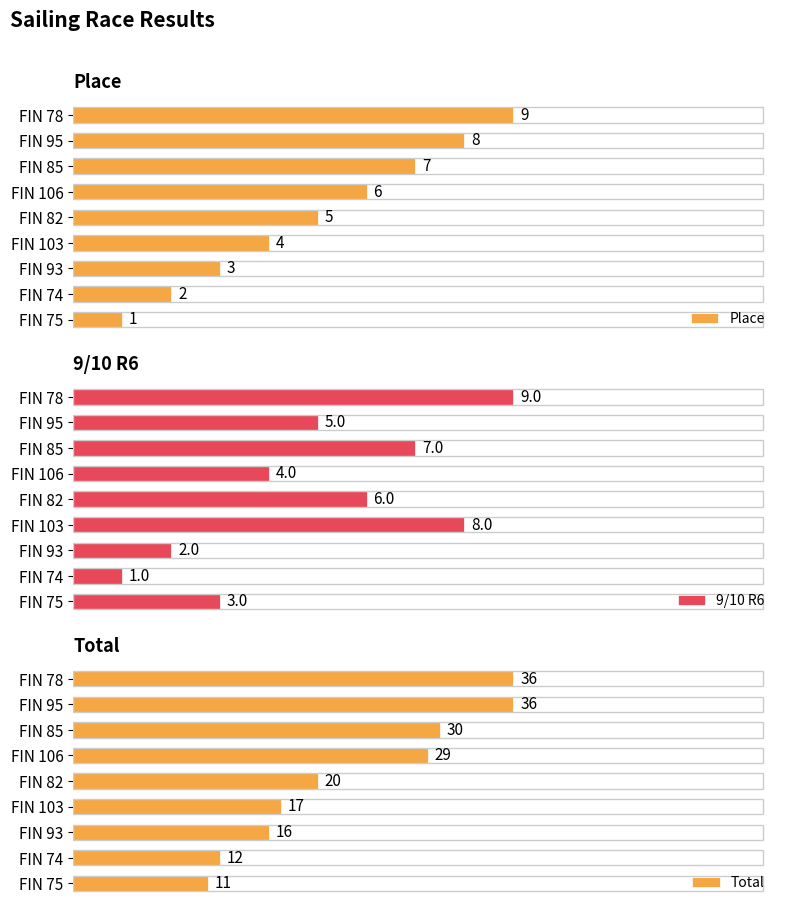

List the labels in order of Place value, smallest first.

FIN 75, FIN 74, FIN 93, FIN 103, FIN 82, FIN 106, FIN 85, FIN 95, FIN 78